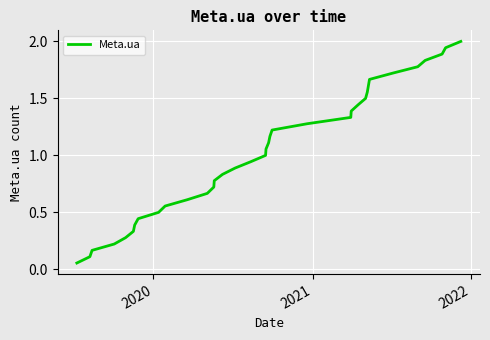

What is the greatest value displayed?

2.0